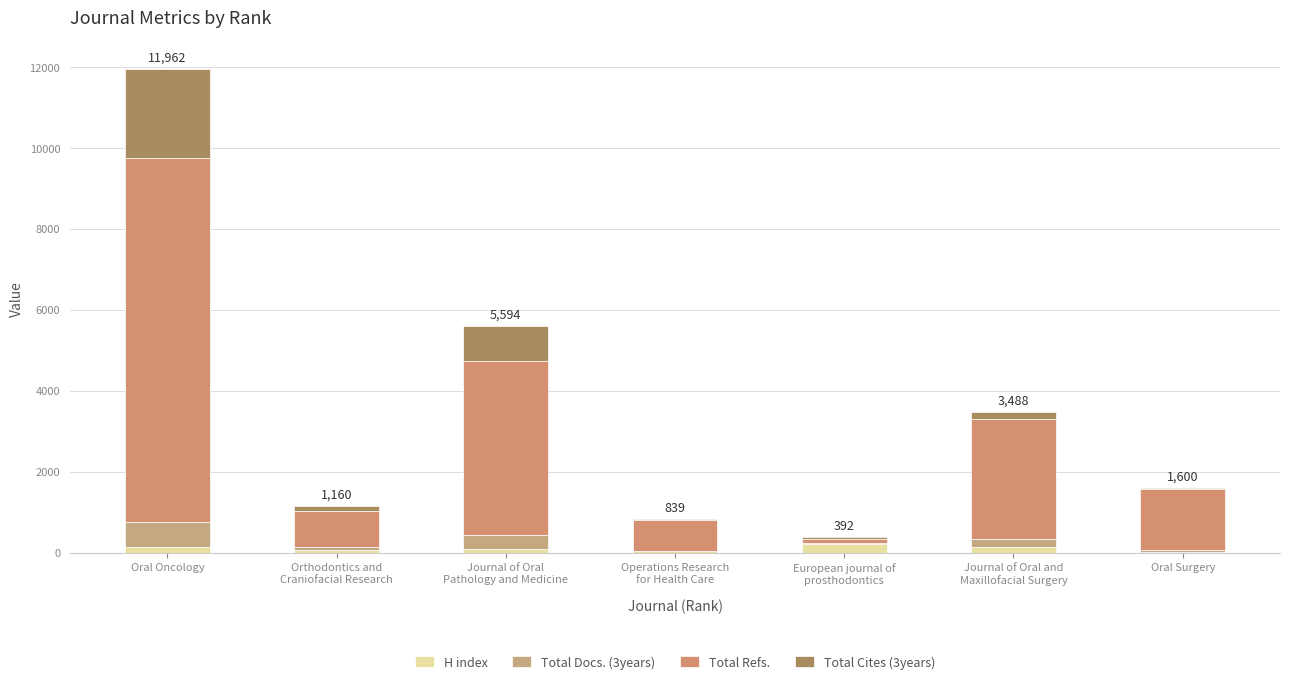

At how many categories does at least one series exceed 8775?

1